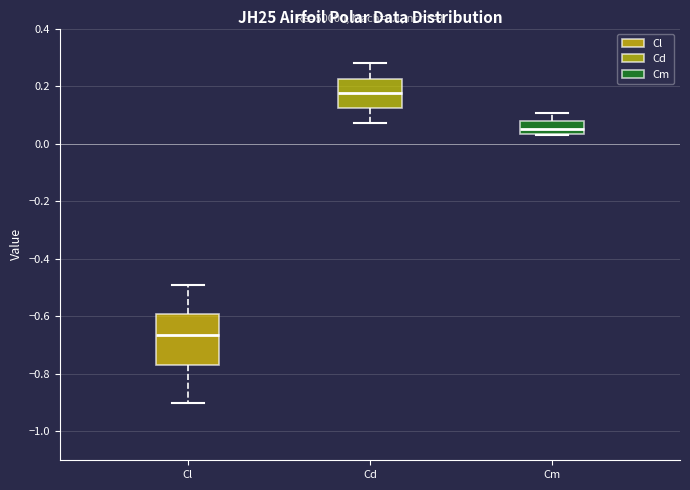

Comparing the boxes themselves (not the whiskers), which one is the tallest?

Cl